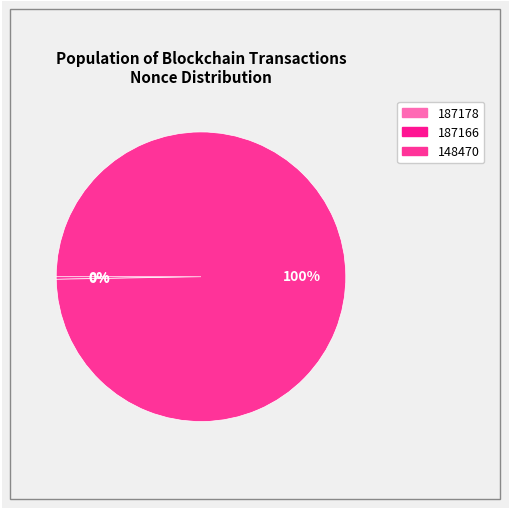

Which category accounts for the majority?

148470